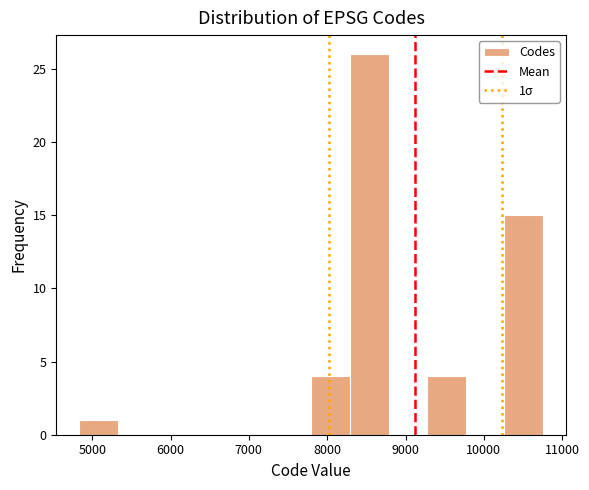

Over which range of the x-axis is the bar tallest?

8300 to 8800